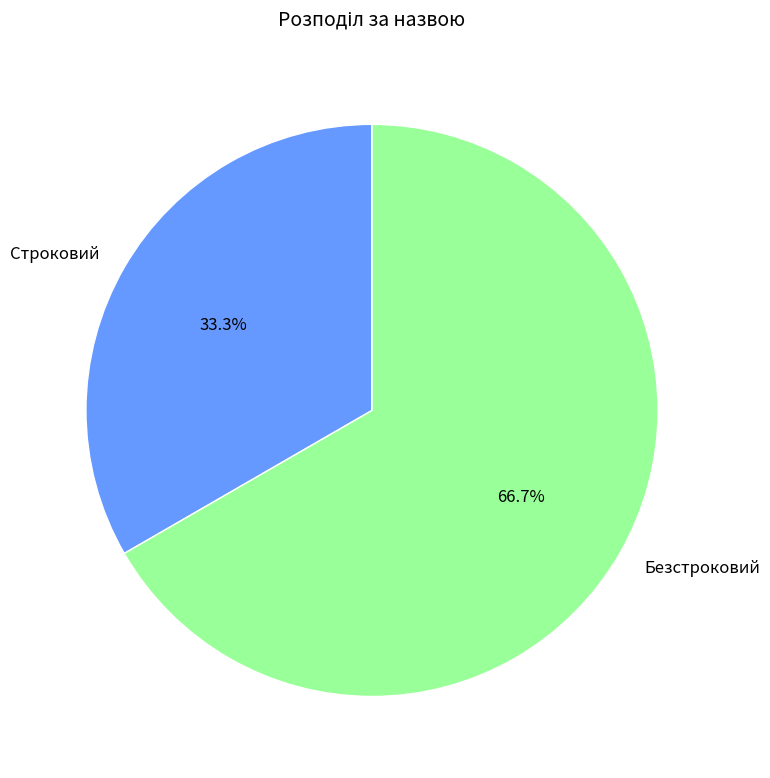

To the nearest percent, what portion does Строковий represent?

33%